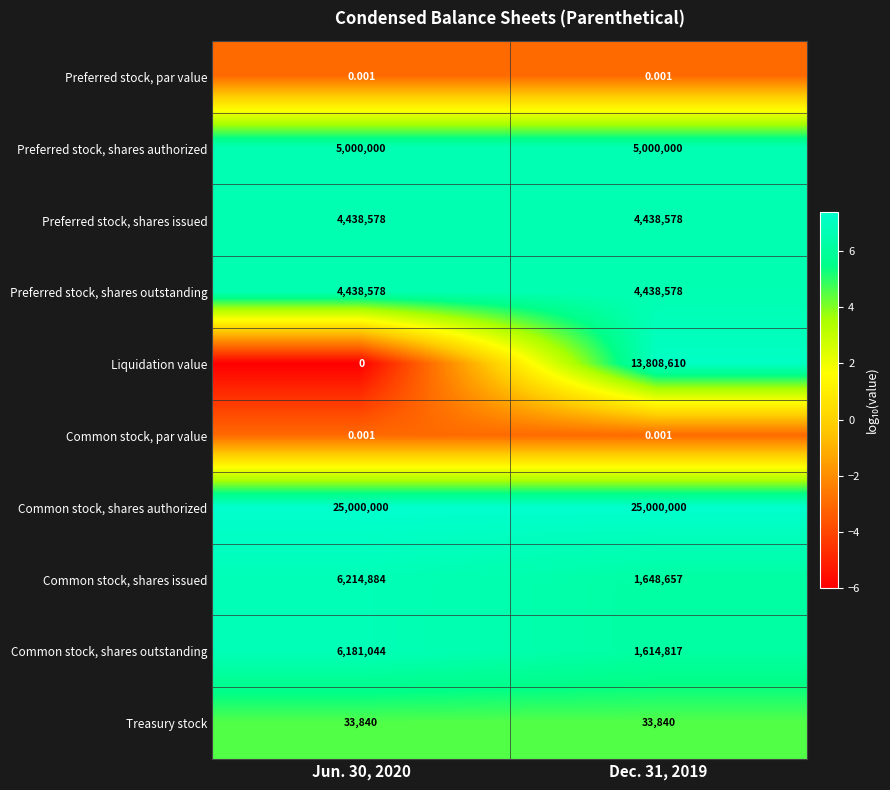

Between Jun. 30, 2020 and Dec. 31, 2019, which series saw the biggest shift?

Liquidation value